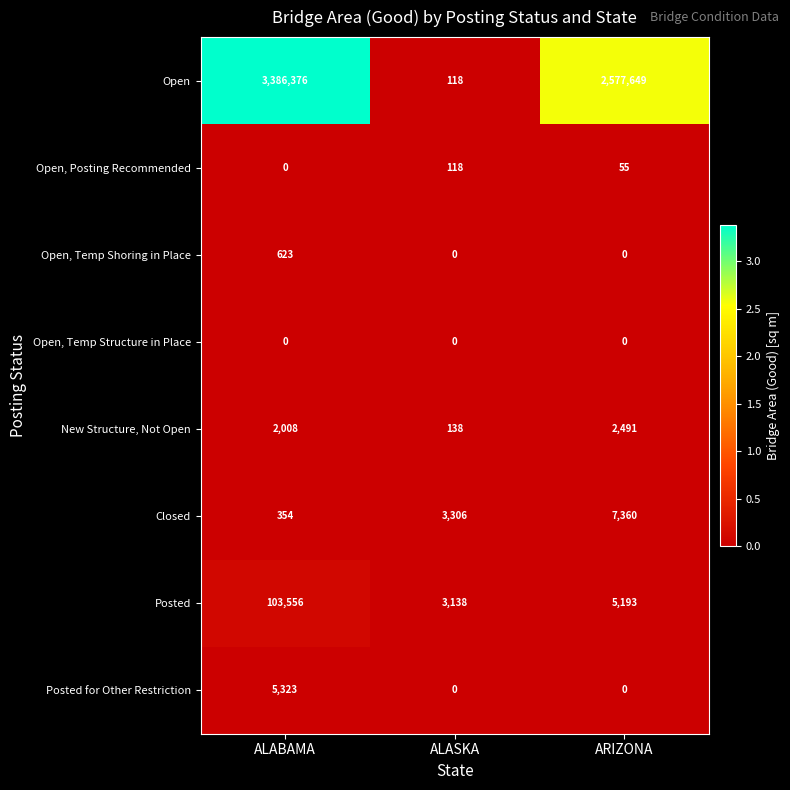

Which category has the highest value across all series?

ALABAMA